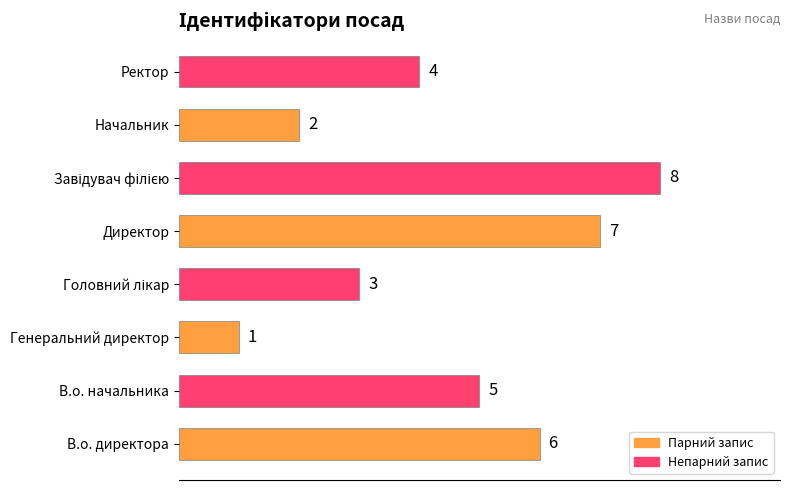

Does the chart contain stacked bars?

No